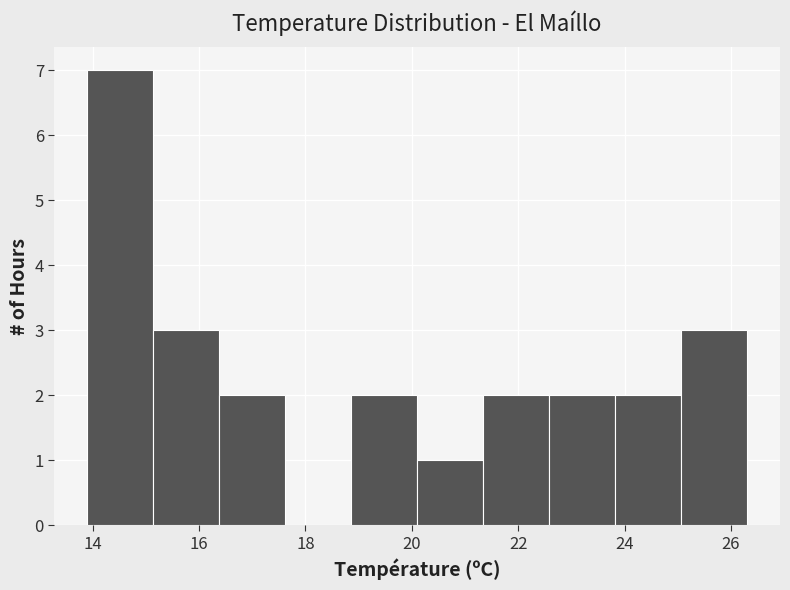

Which range on the x-axis has the tallest bar?

13.90 to 15.14